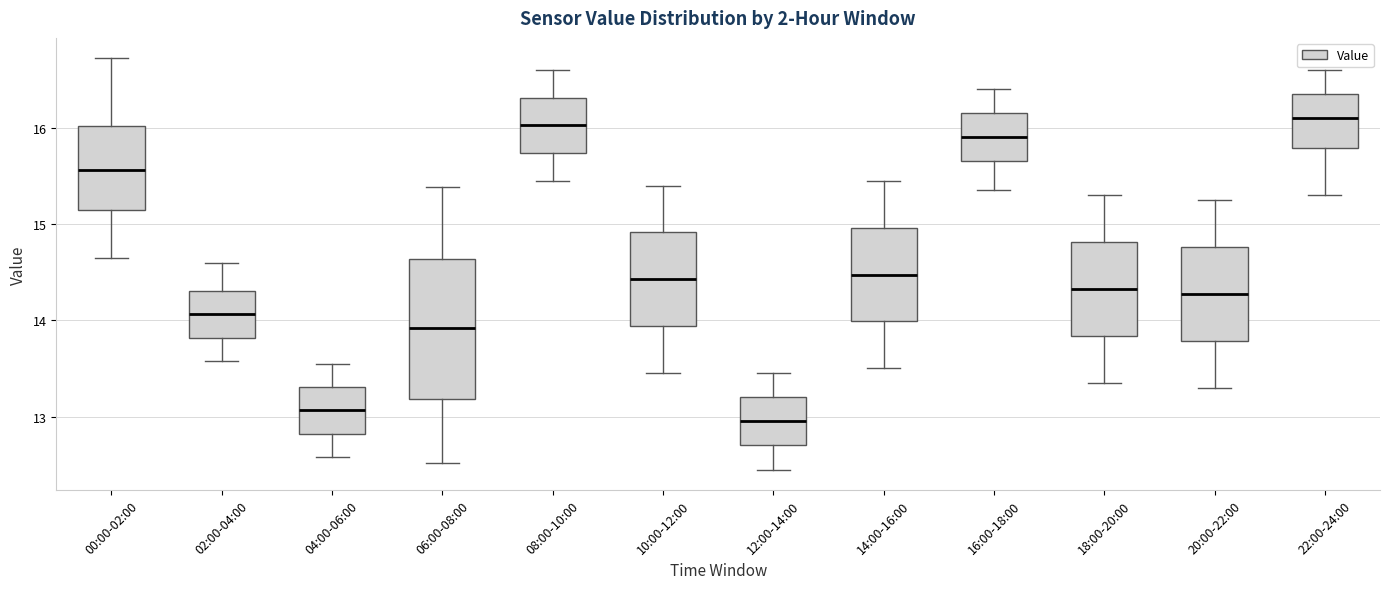

Reading left to right, read every box against the y-axis: the position of its median line, the range the box covers, and the ends of its whiskers. The values are not printed on the chart, so give them approximately, as read against the axis.

00:00-02:00: median 15.6, box 15.1 to 16.0, whiskers 14.7 to 16.7
02:00-04:00: median 14.1, box 13.8 to 14.3, whiskers 13.6 to 14.6
04:00-06:00: median 13.1, box 12.8 to 13.3, whiskers 12.6 to 13.6
06:00-08:00: median 13.9, box 13.2 to 14.6, whiskers 12.5 to 15.4
08:00-10:00: median 16.0, box 15.7 to 16.3, whiskers 15.5 to 16.6
10:00-12:00: median 14.4, box 13.9 to 14.9, whiskers 13.5 to 15.4
12:00-14:00: median 13.0, box 12.7 to 13.2, whiskers 12.5 to 13.5
14:00-16:00: median 14.5, box 14.0 to 15.0, whiskers 13.5 to 15.5
16:00-18:00: median 15.9, box 15.7 to 16.2, whiskers 15.4 to 16.4
18:00-20:00: median 14.3, box 13.8 to 14.8, whiskers 13.4 to 15.3
20:00-22:00: median 14.3, box 13.8 to 14.8, whiskers 13.3 to 15.3
22:00-24:00: median 16.1, box 15.8 to 16.4, whiskers 15.3 to 16.6